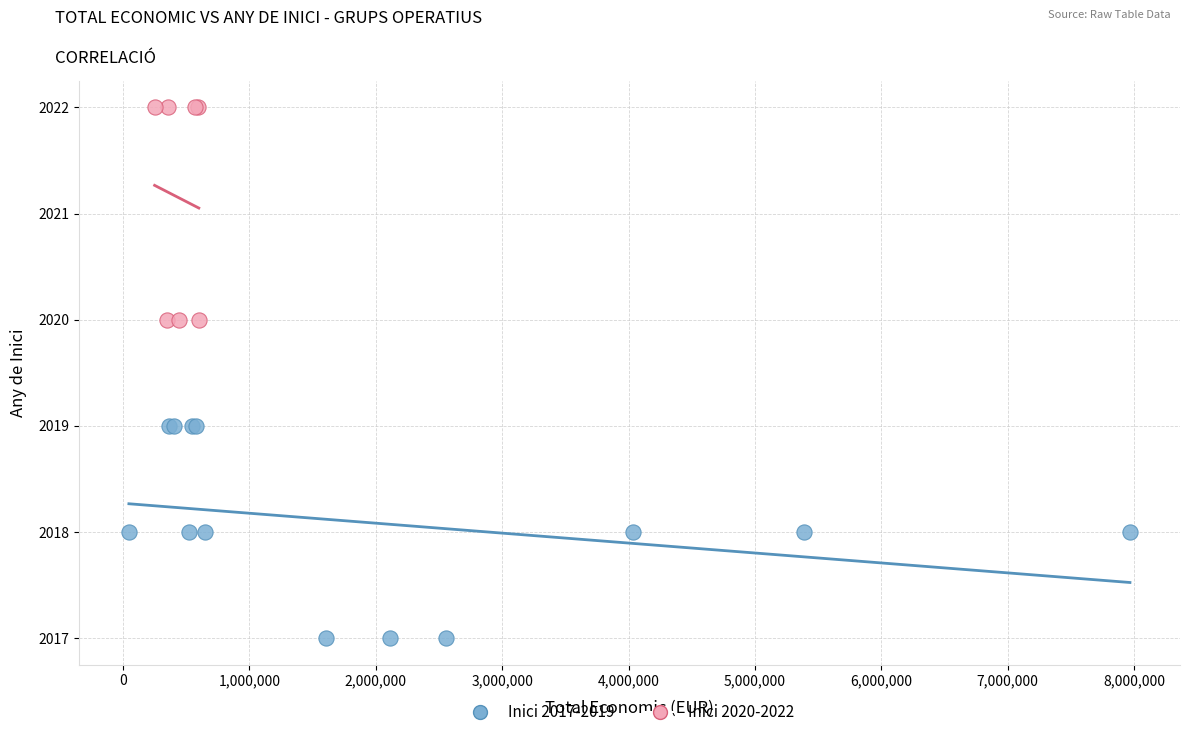

Which series reaches the minimum Y coordinate?

Inici 2017-2019